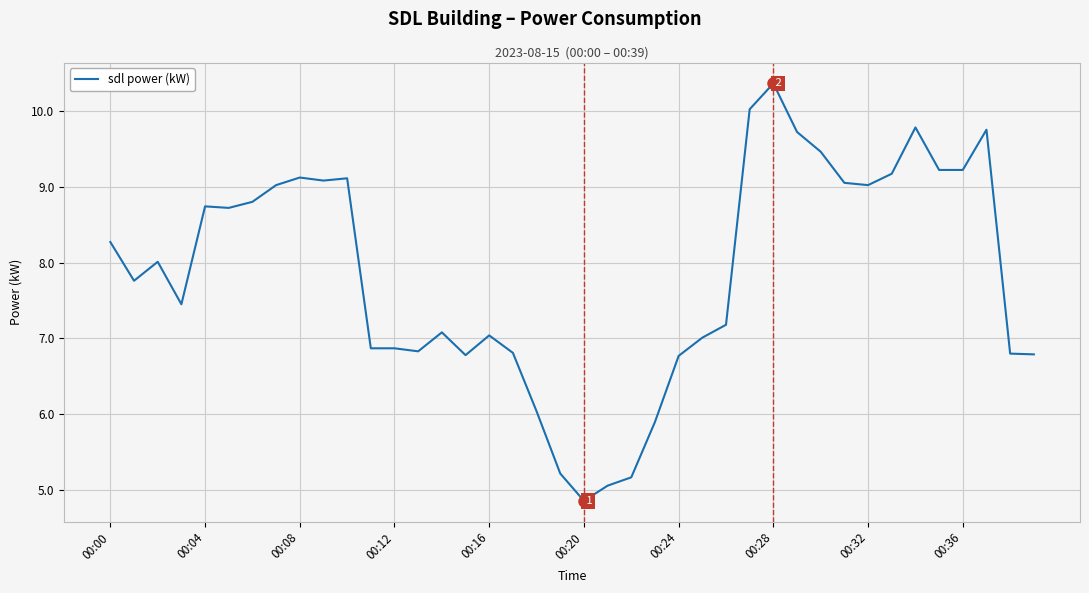

What is the difference between the maximum and minimum values?

5.5